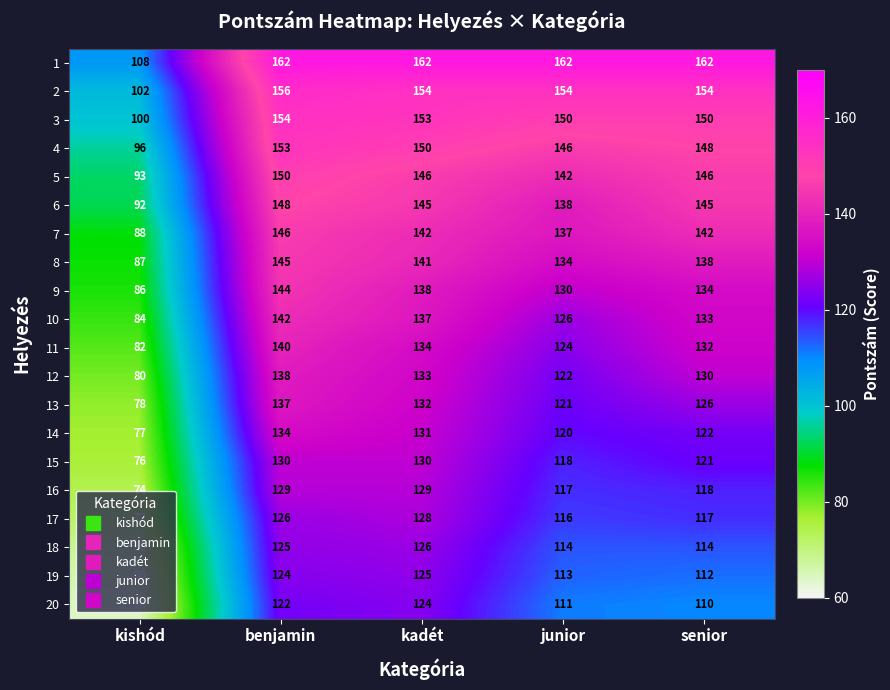

The 2 series shows 156 at benjamin. True or false?

True